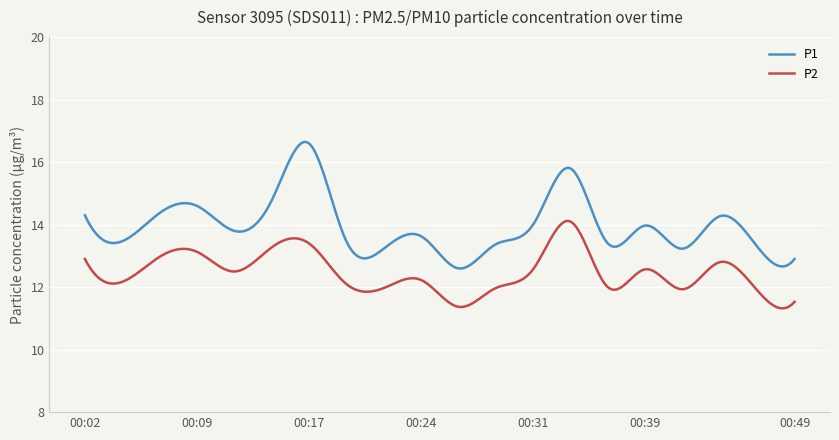

What is the minimum value for P1?

12.6